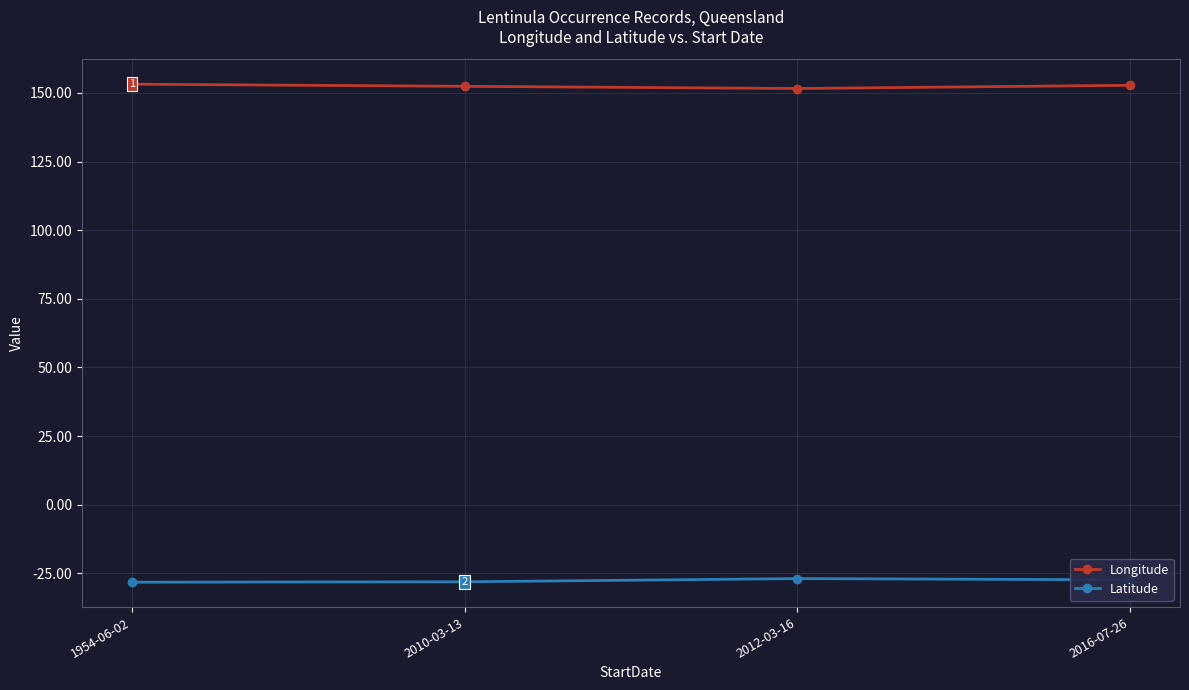

What is the smallest value displayed?

-28.2